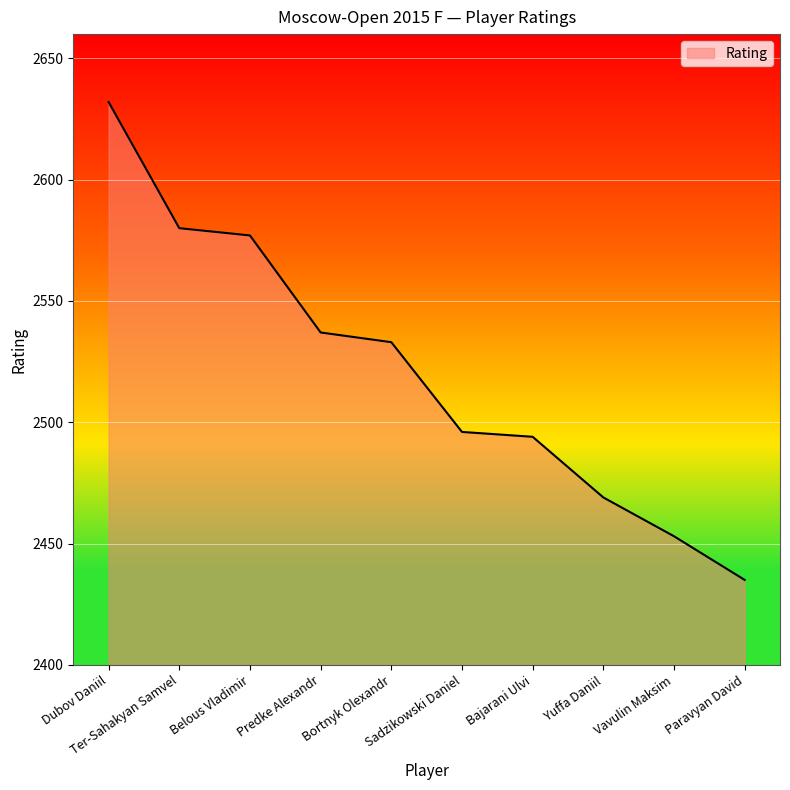

Reading right to left, transcribe all the data shown in this chart.

2435	2453	2469	2494	2496	2533	2537	2577	2580	2632